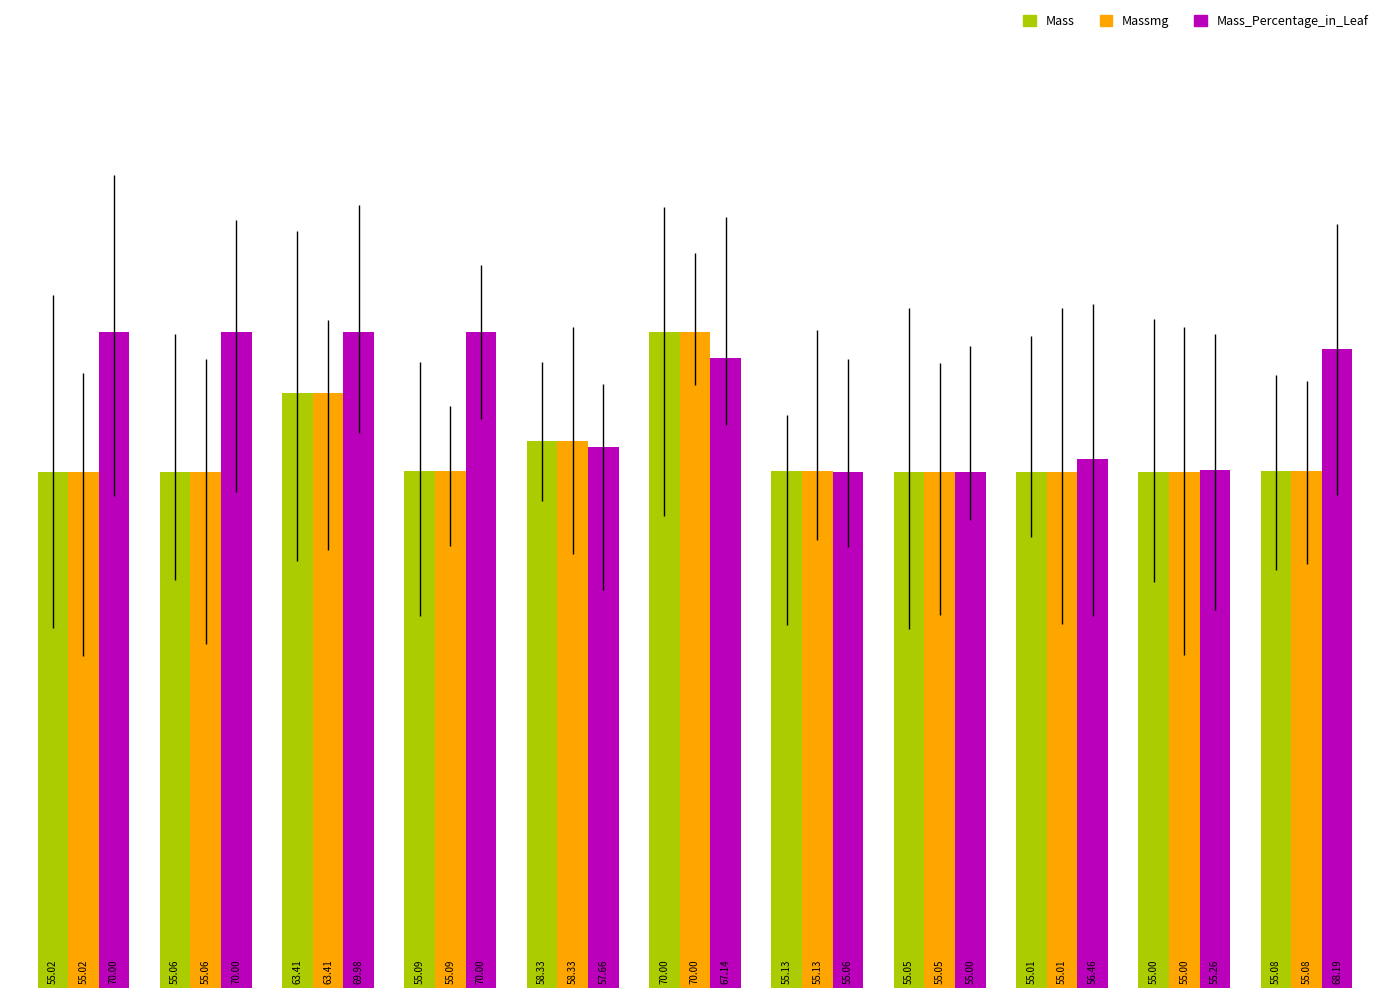

What is the value of the Massmg bar at the 7th from the left?

55.1